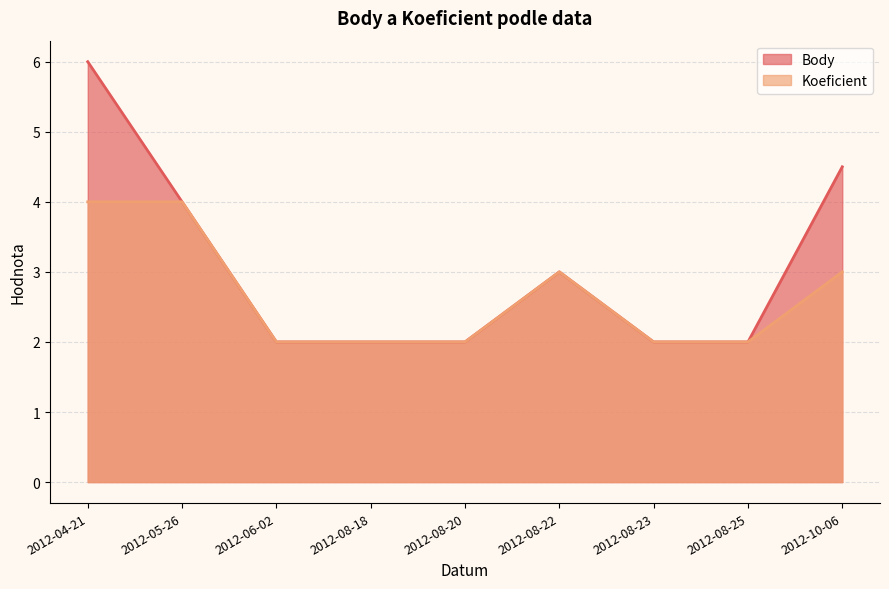

True or false: Koeficient has more than 2 interior local peaks.

False